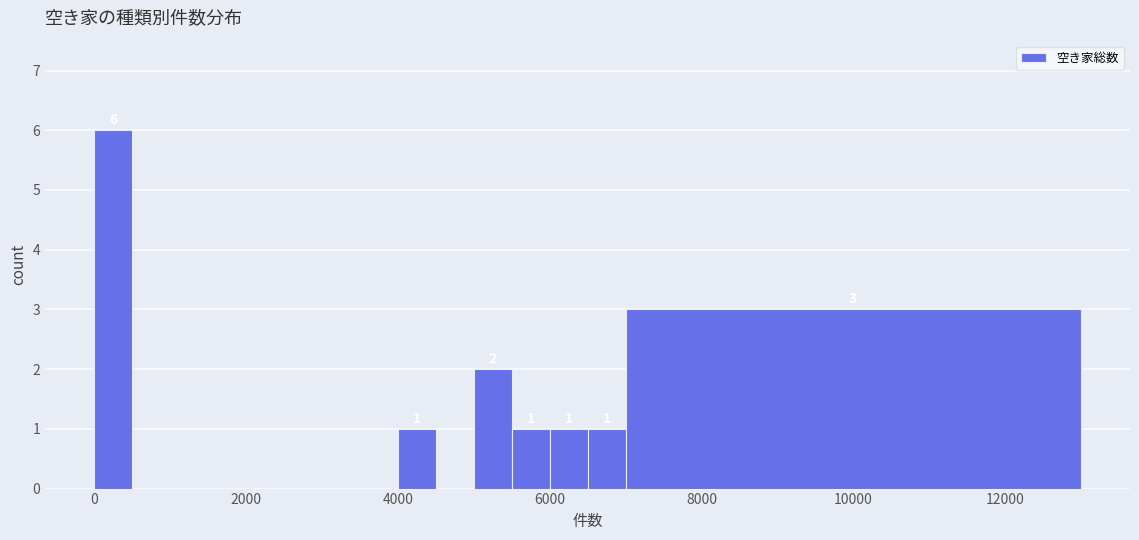

Around what value on the x-axis is the tallest bar? Give the approximate position of its centre, as read against the axis.

200